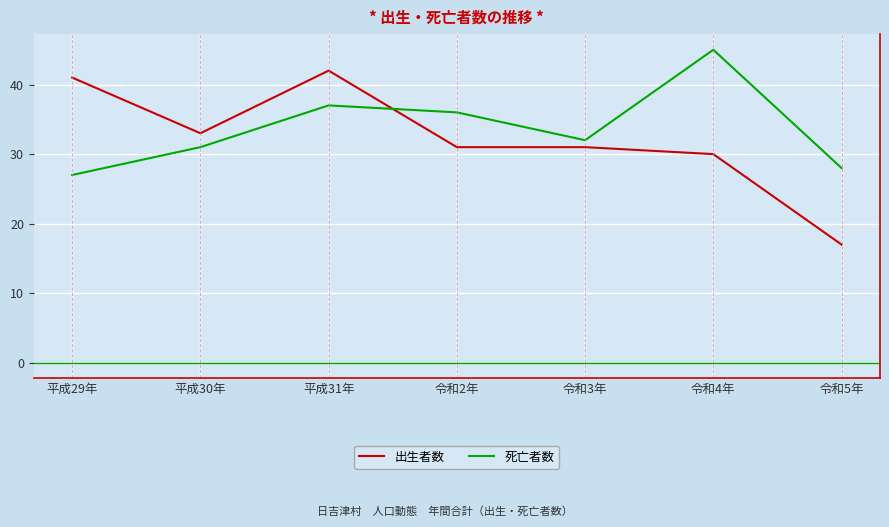

List the series in order of their overall mean, lowest first.

出生者数, 死亡者数